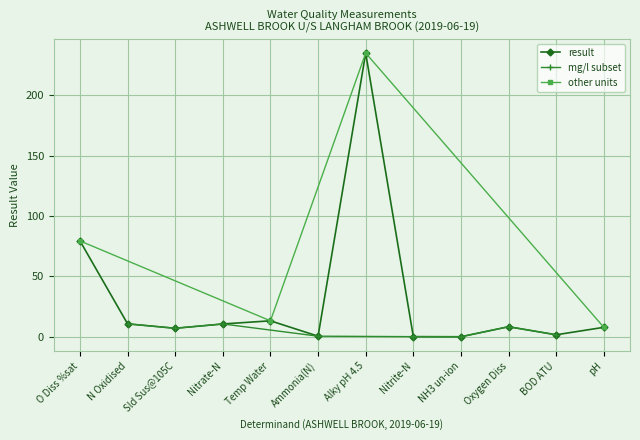

What position from the right is N Oxidised?

11